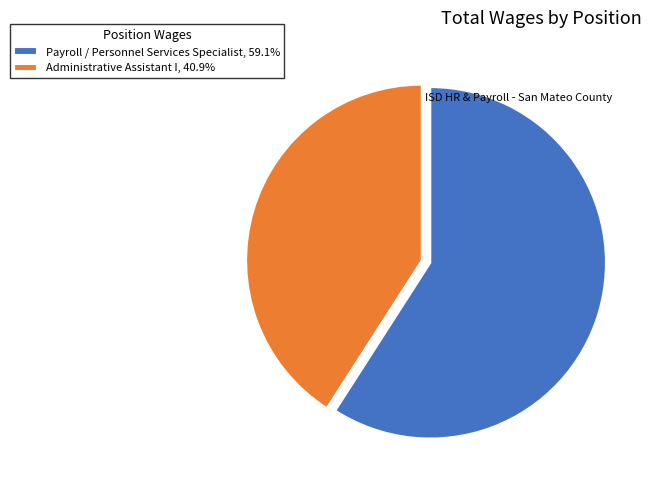

What is the largest slice in the pie chart?

Payroll / Personnel Services Specialist